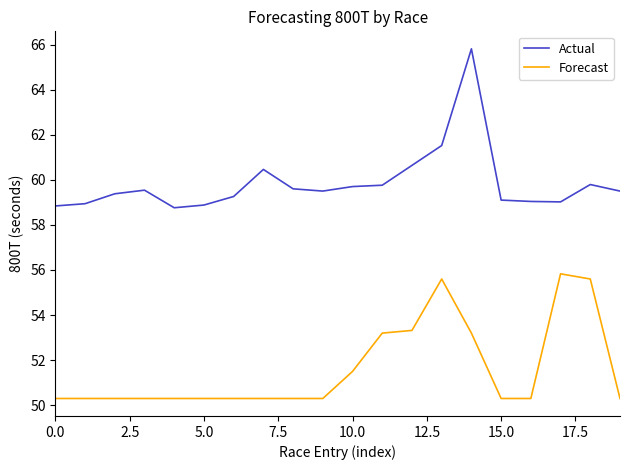

Which series has the largest range (max minus min)?

Actual